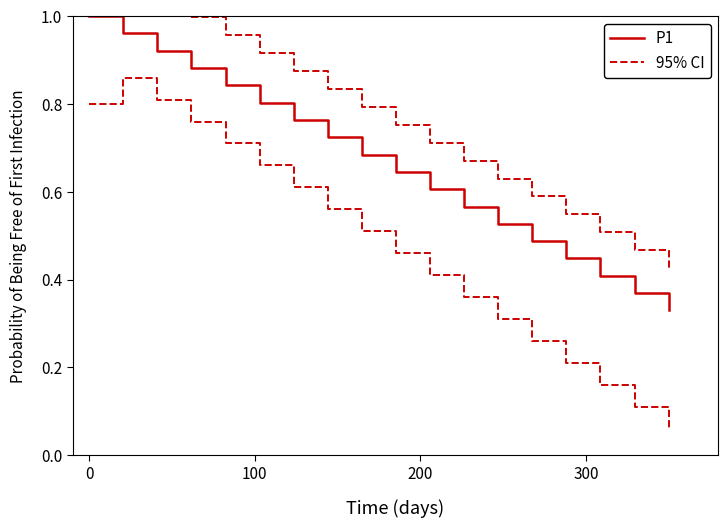

True or false: P1 and 95% CI cross at least once.

False